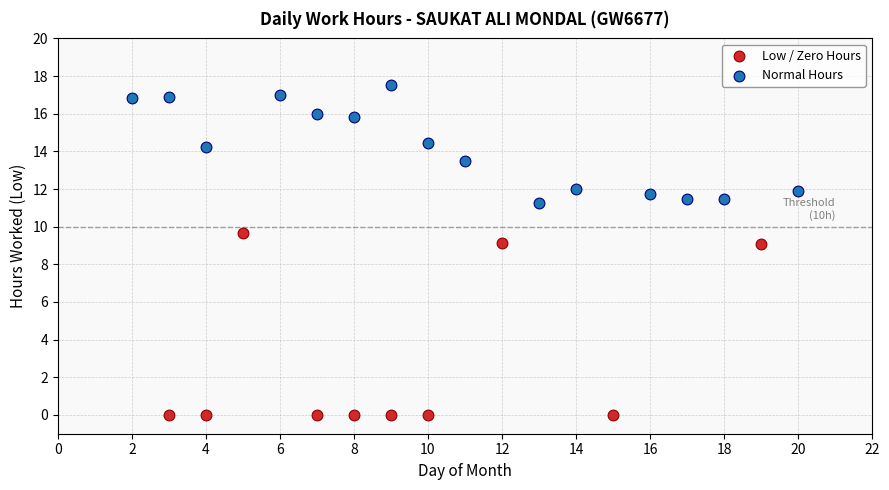

Which series has the largest Y range (max minus min)?

Low / Zero Hours